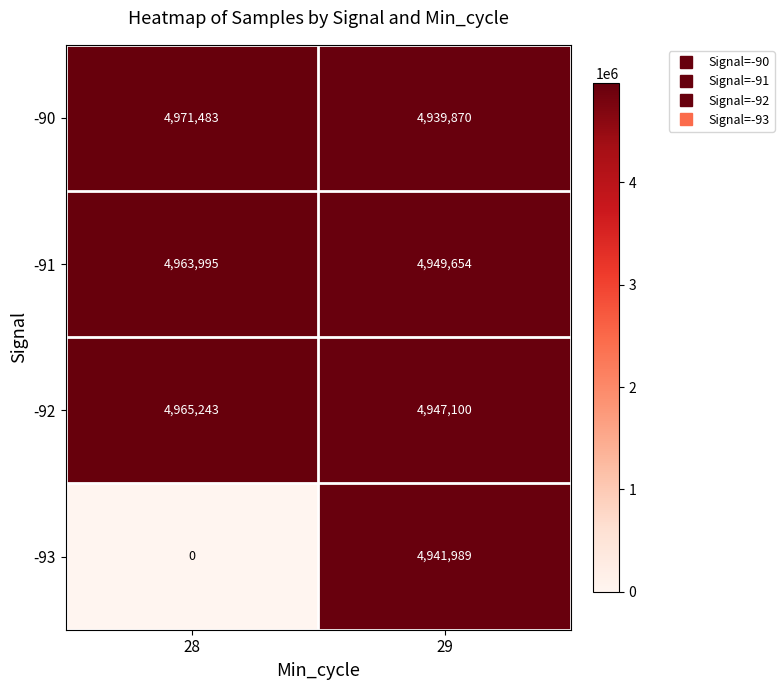

At which label is -91 closest to 4956824?

29